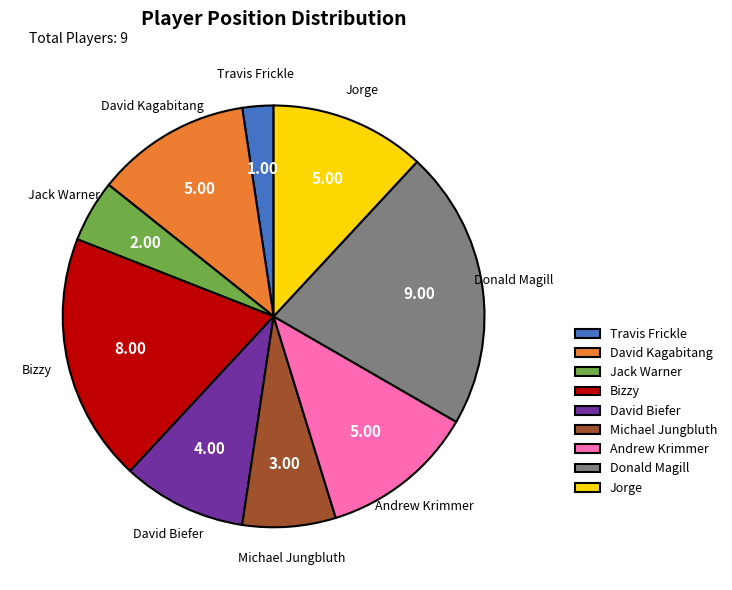

How many segments does this pie chart have?

9